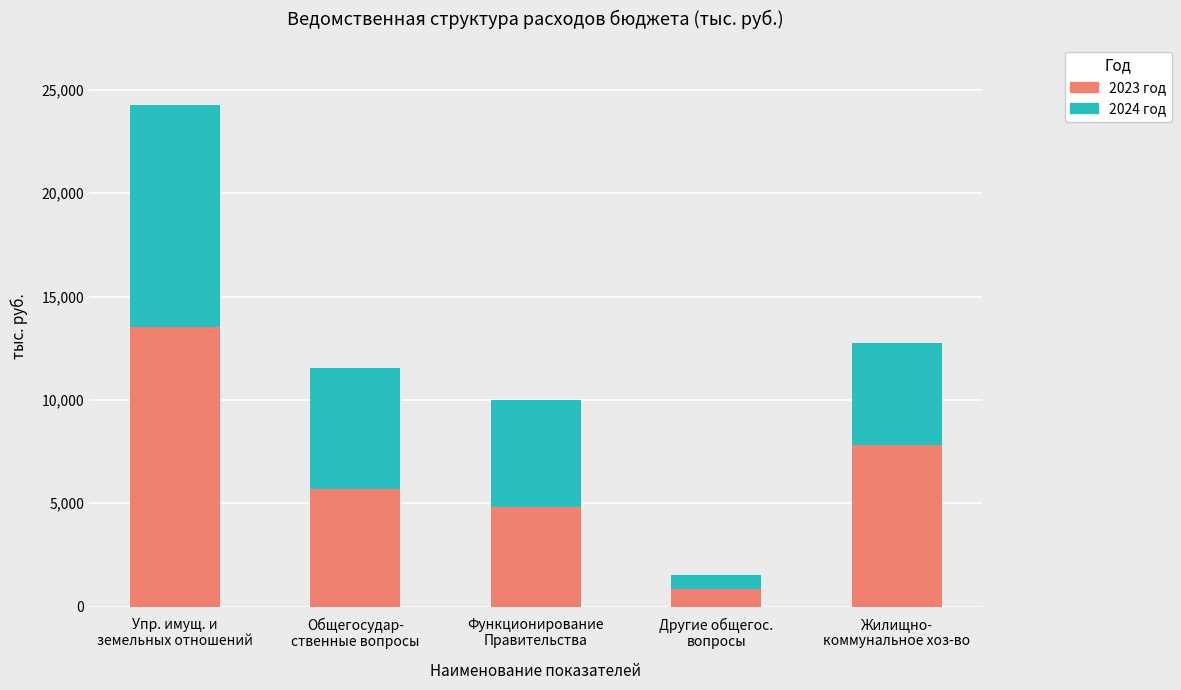

What is the sum of all 2023 год values?

32676.4